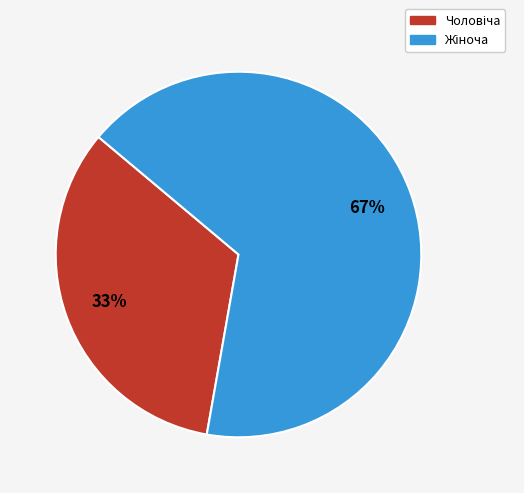

To the nearest percent, what is the average slice percentage?

50%